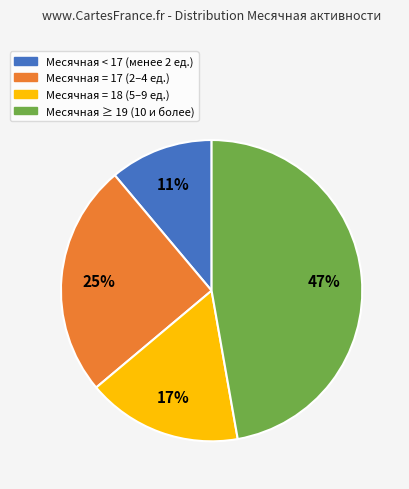

To the nearest percent, what is the average slice percentage?

25%